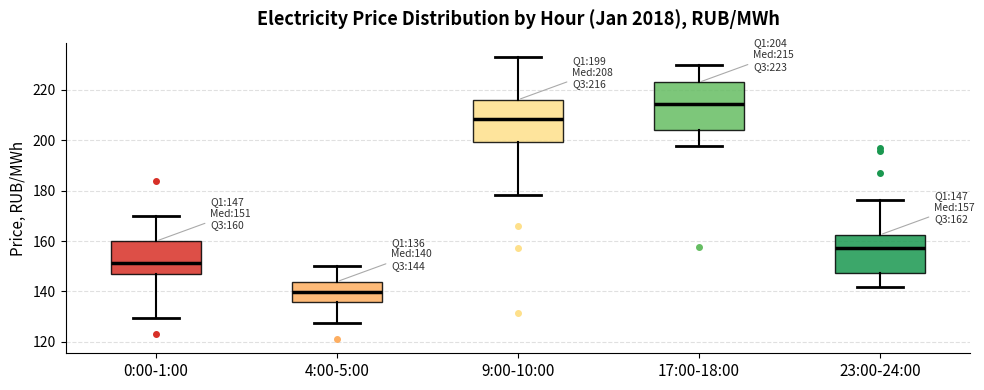

Which box's median line is the lowest?

4:00-5:00